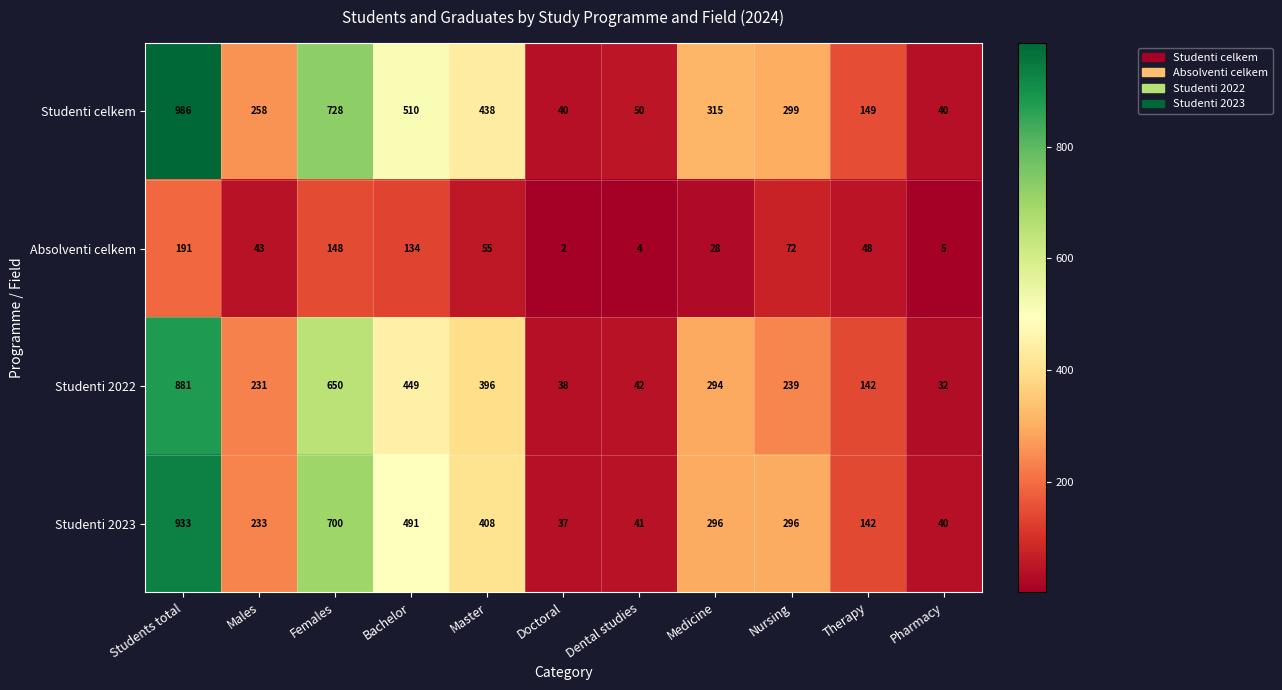

What is the sum of all Absolventi celkem values?

730